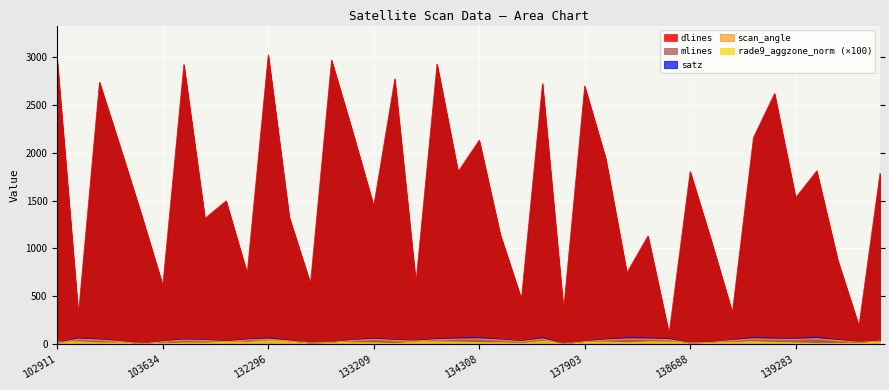

At which label is scan_angle closest to 28?

103396